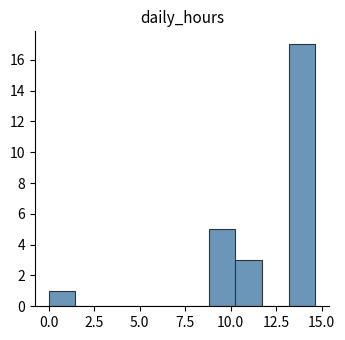

Read against the x-axis, roughly where is the centre of the tallest bar?

14.0